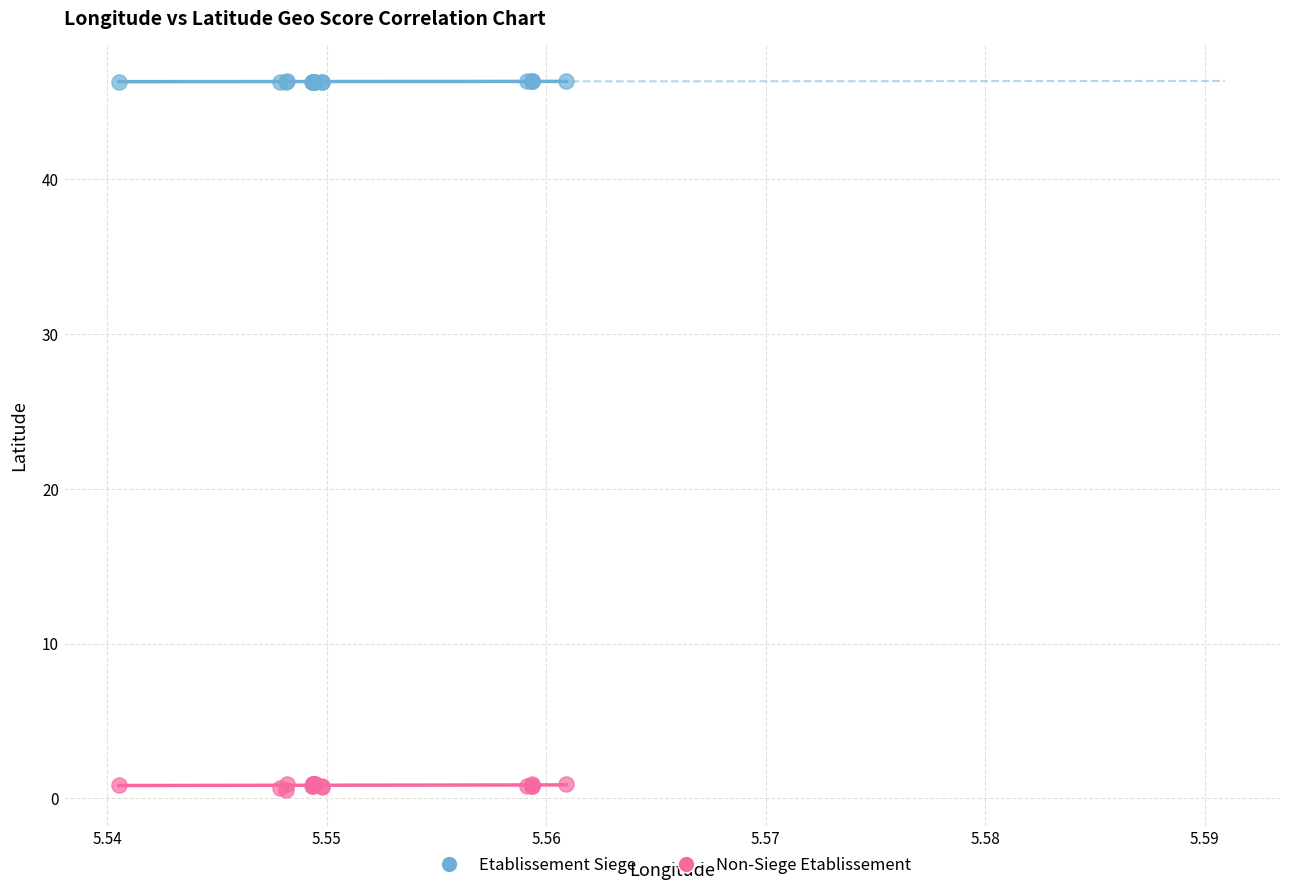

Which series has the largest Y range (max minus min)?

Non-Siege Etablissement